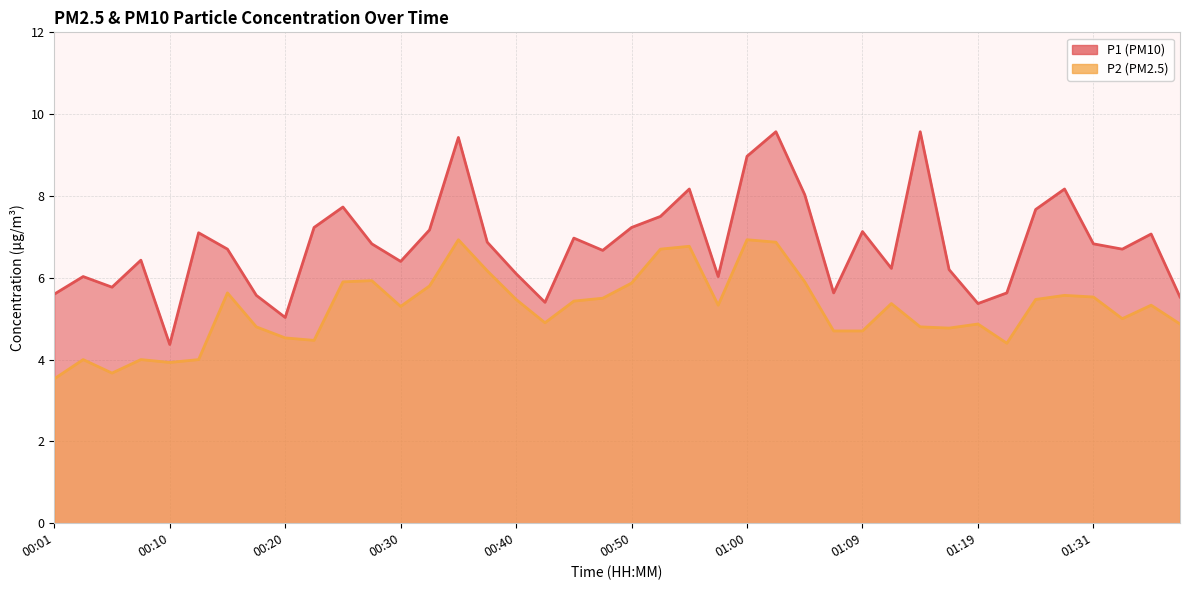

Which series changed the most between 00:18 and 01:17?

P1